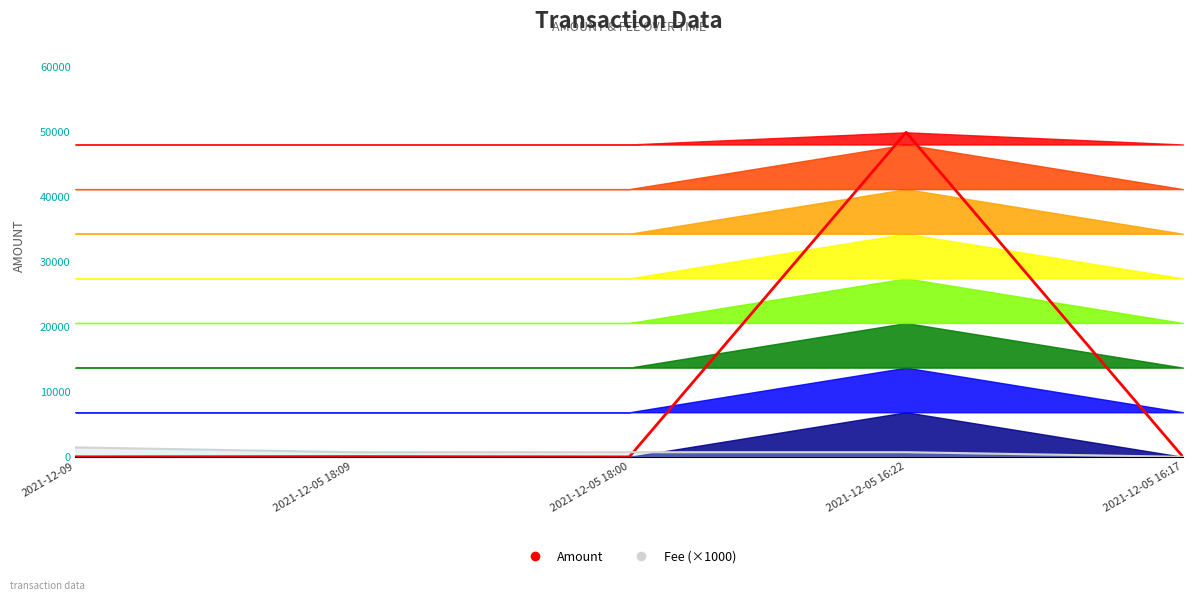

At 2021-12-05 18:09, list the series in order from largest to smallest.

Fee Line (×1000), Amount Line